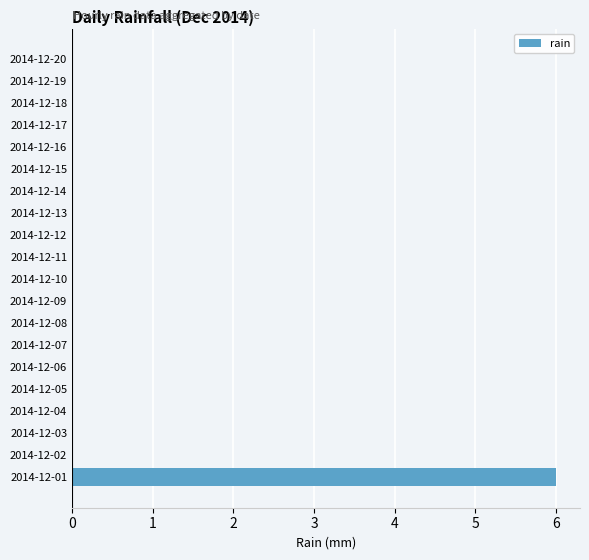

Reading bottom to top, extract all data points from this chart.

2014-12-01=6	2014-12-02=0	2014-12-03=0	2014-12-04=0	2014-12-05=0	2014-12-06=0	2014-12-07=0	2014-12-08=0	2014-12-09=0	2014-12-10=0	2014-12-11=0	2014-12-12=0	2014-12-13=0	2014-12-14=0	2014-12-15=0	2014-12-16=0	2014-12-17=0	2014-12-18=0	2014-12-19=0	2014-12-20=0